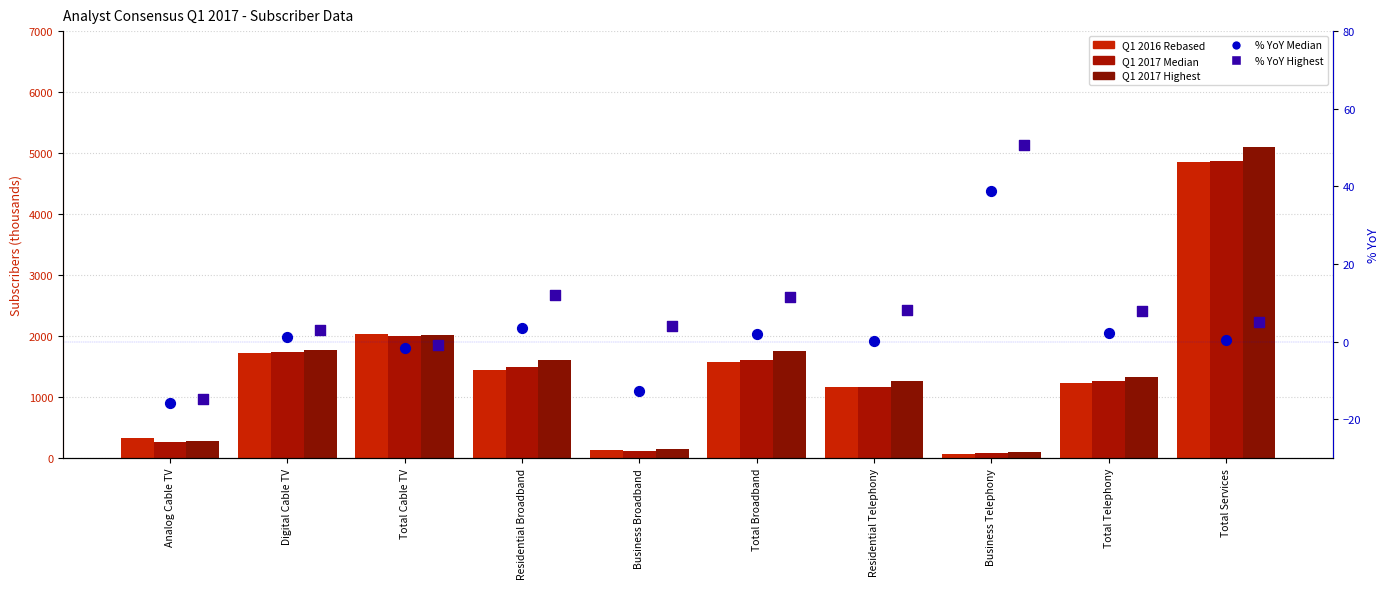

At which category is the sum across all series the highest?

Total Services